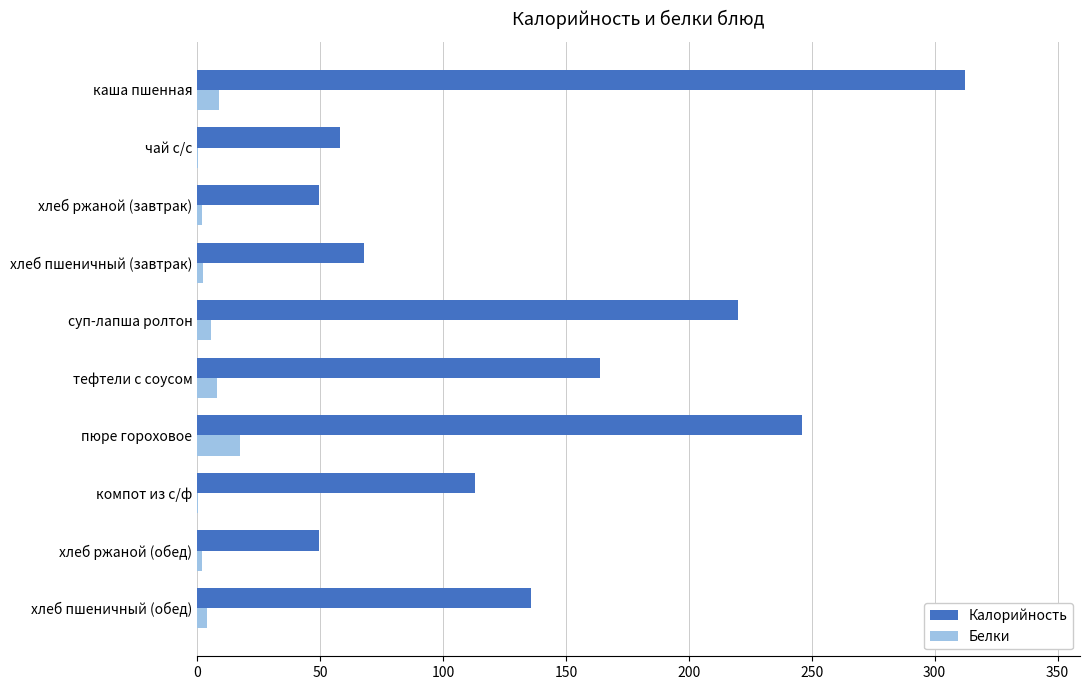

How many distinct data groups are displayed?

2